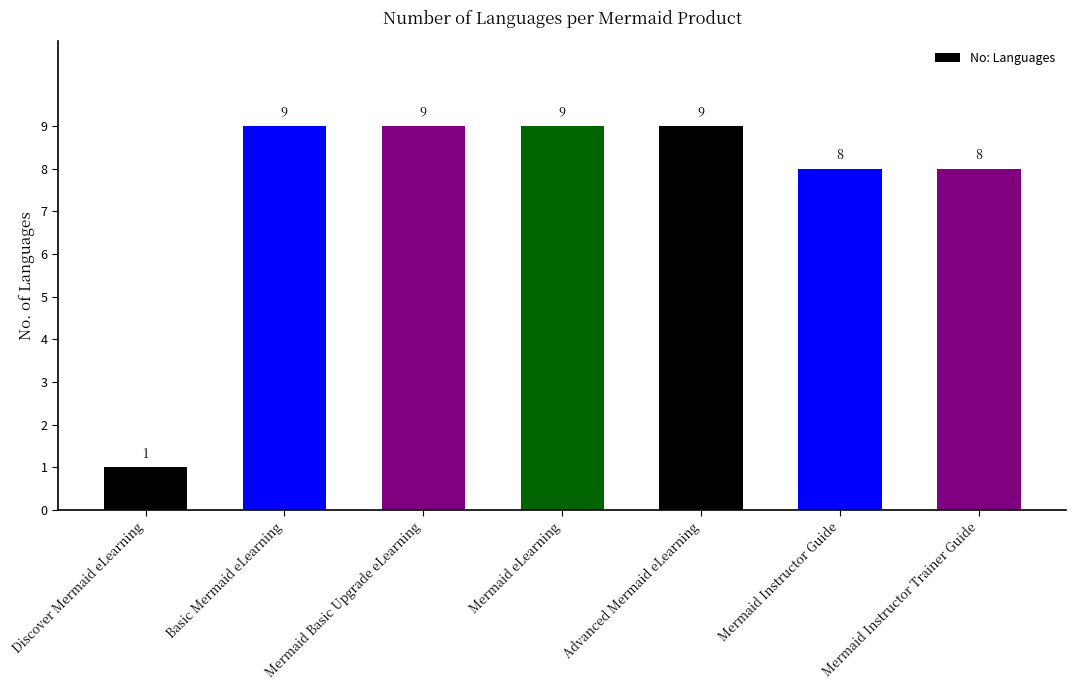

True or false: the data shows 9 at Mermaid Basic Upgrade eLearning.

True